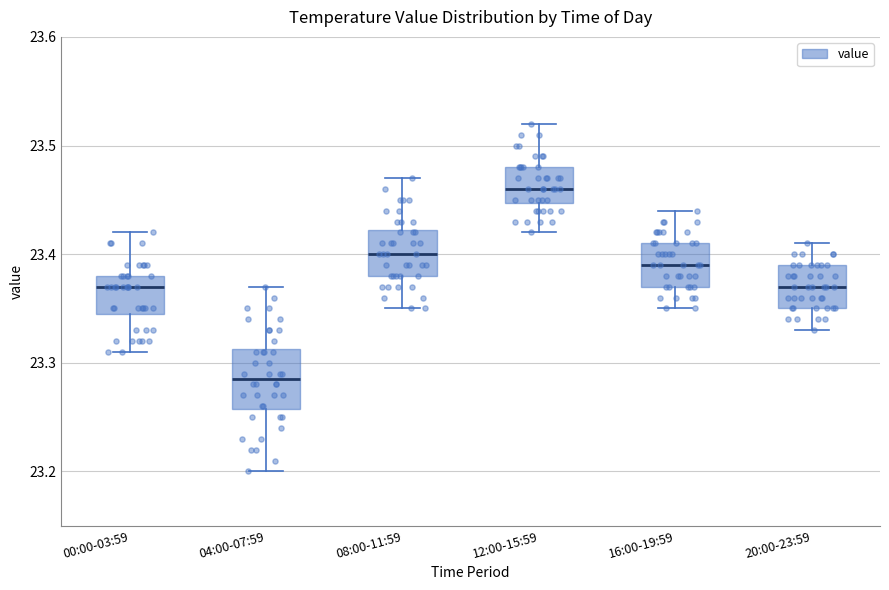

Where does the lower whisker of the box for 00:00-03:59 end on the y-axis? The values are not printed on the chart, so give them approximately, as read against the axis.

23.31